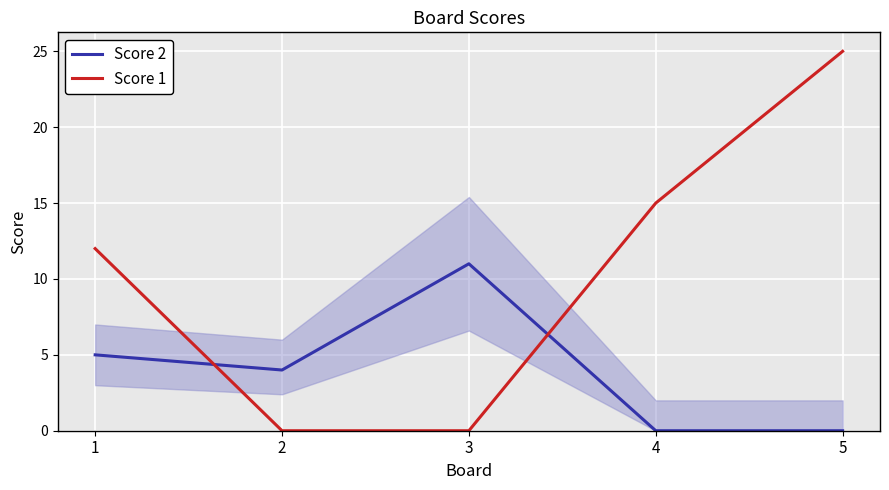

Count the number of categories in the chart.

5